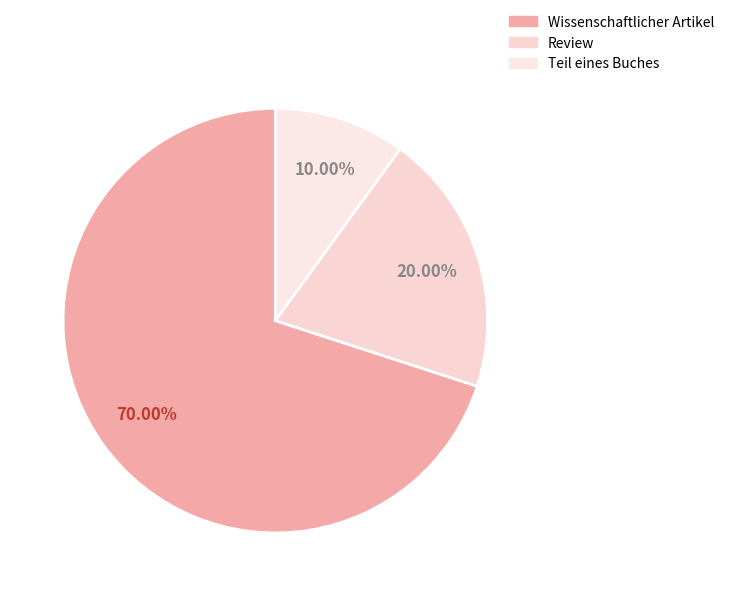

Which category accounts for the majority?

Wissenschaftlicher Artikel